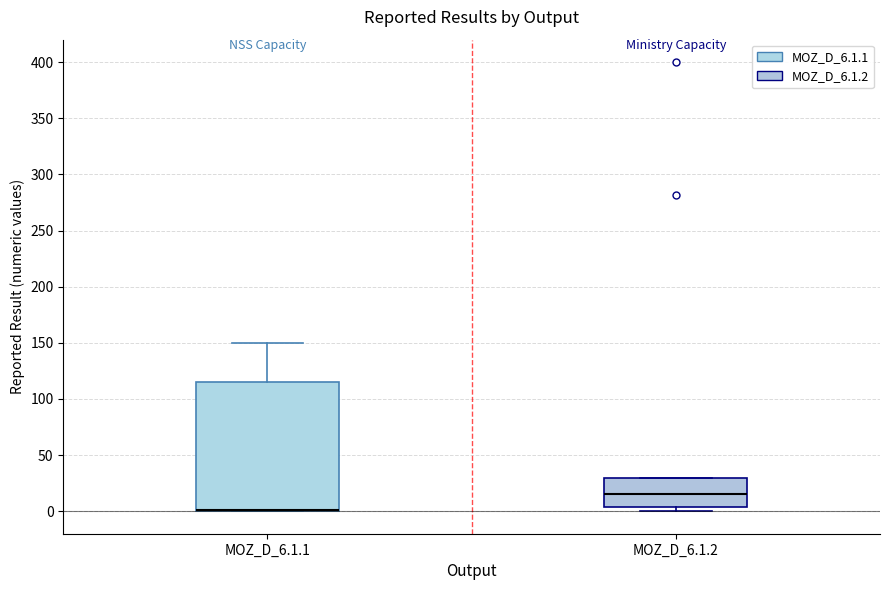

Reading left to right, read every box against the y-axis: the position of its median line, the range the box covers, and the ends of its whiskers. The values are not printed on the chart, so give them approximately, as read against the axis.

MOZ_D_6.1.1: median 0 (drawn on the box's lower edge), box 0 to 115, whiskers 0 to 150
MOZ_D_6.1.2: median 15, box 5 to 30, whiskers 0 to 30